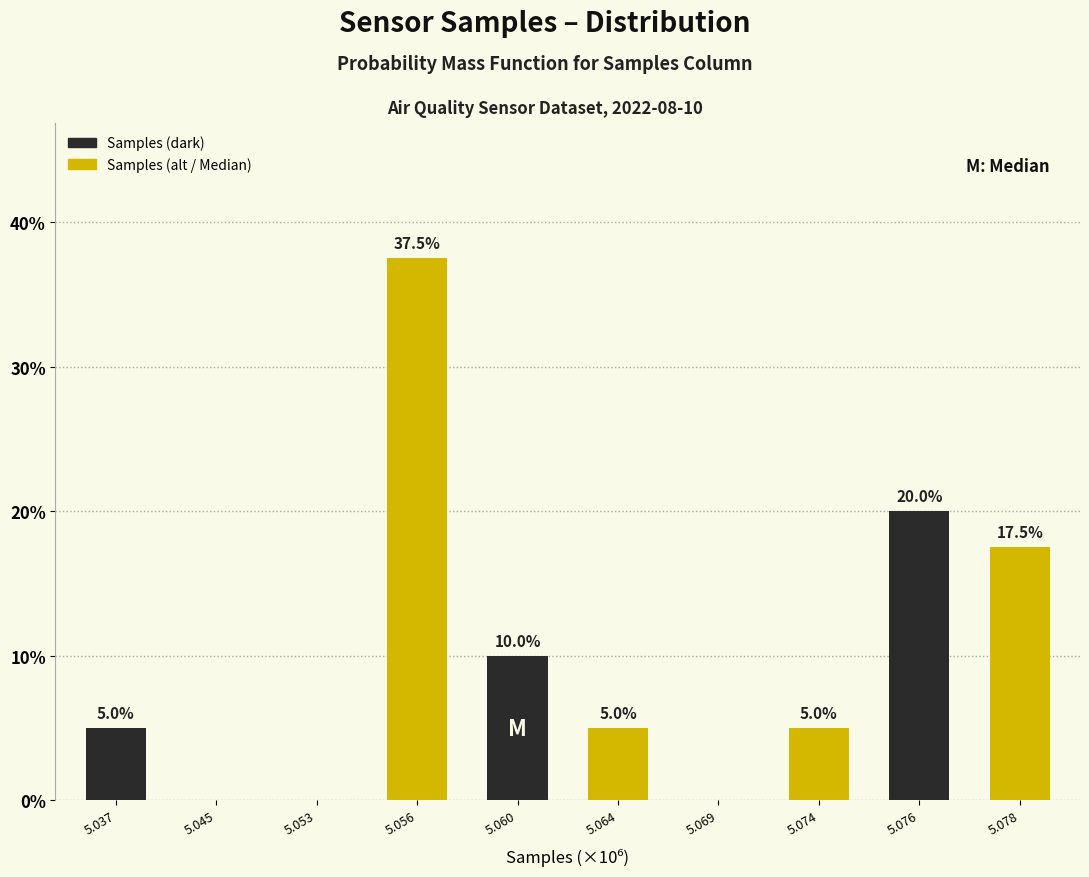

Reading left to right, what are all the values shown in this chart?

5.037=5.0	5.045=0.0	5.053=0.0	5.056=37.5	5.060=10.0	5.064=5.0	5.069=0.0	5.074=5.0	5.076=20.0	5.078=17.5